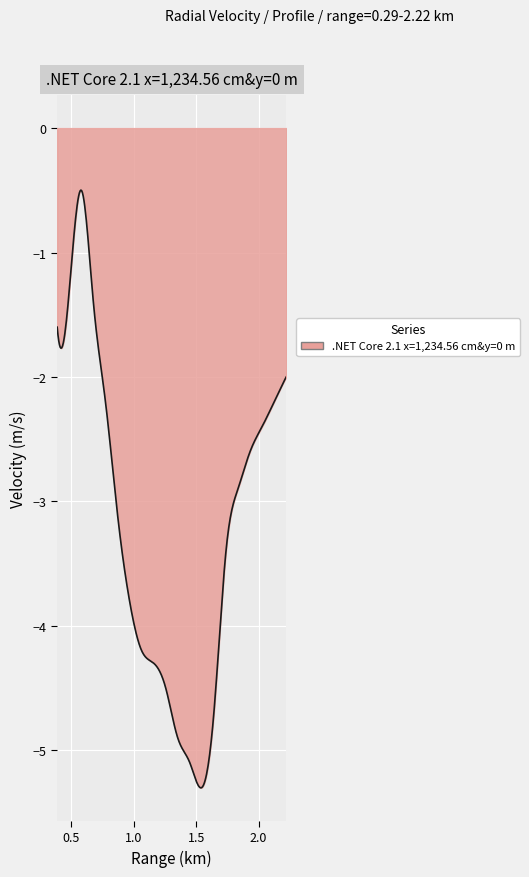

What is the maximum value shown in the chart?

-0.5